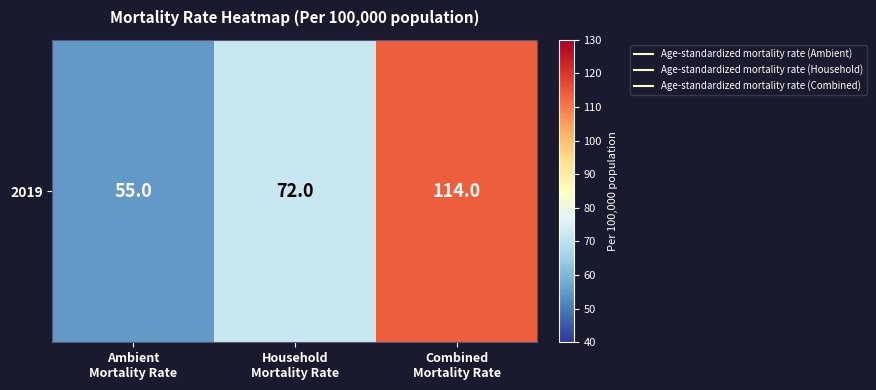

Is it true that the value at Combined
Mortality Rate is 188?

False